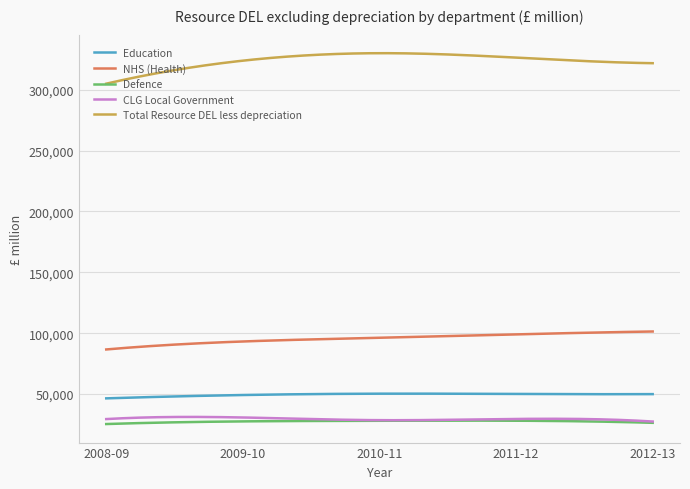

Which series has the largest total across all categories?

Total Resource DEL less depreciation